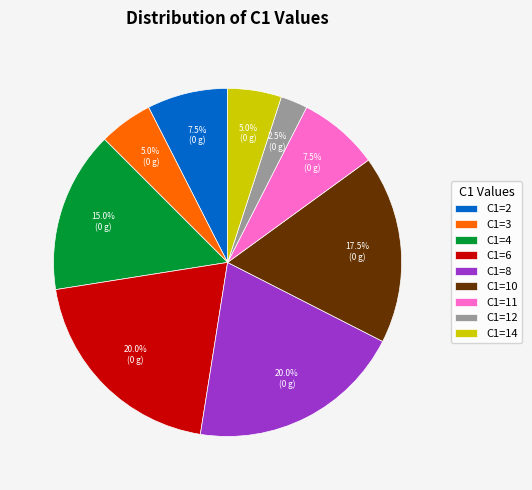

To the nearest percent, what is the difference between the largest and smallest slice percentages?

18%